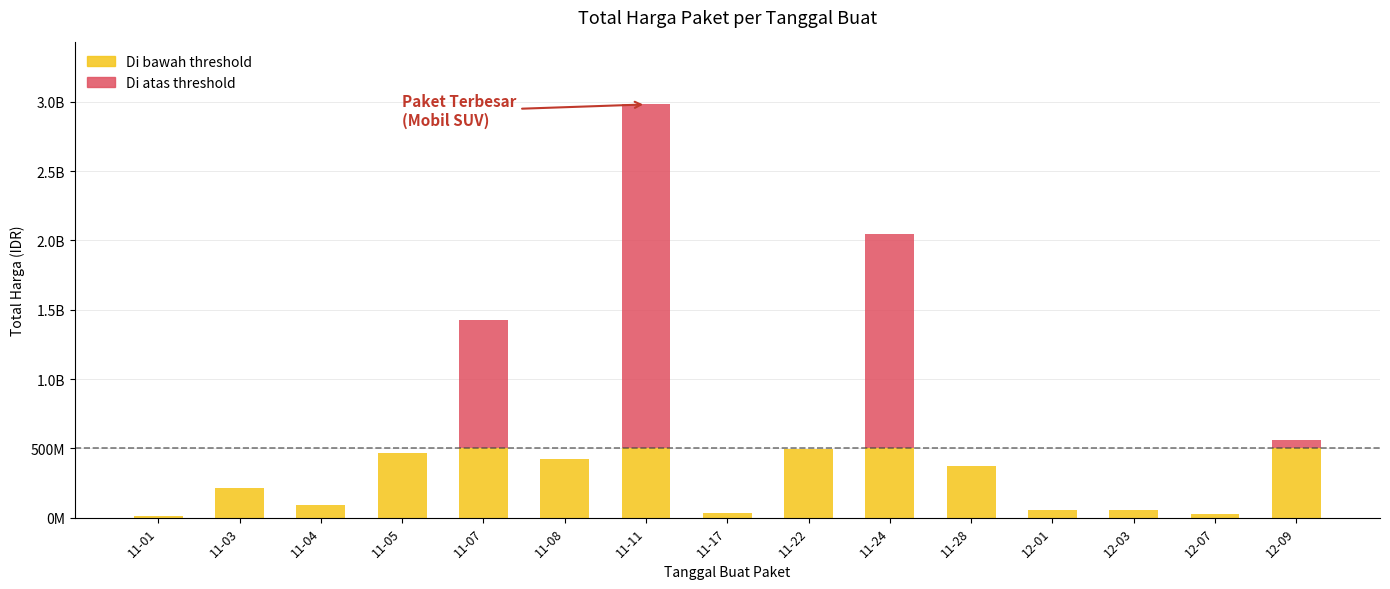

How many categories are shown in the chart?

15